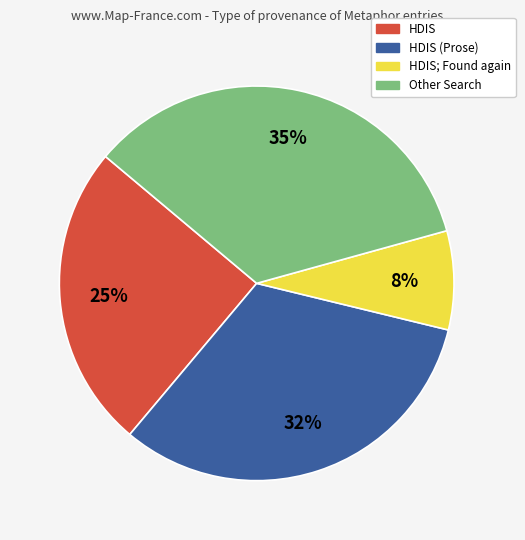

To the nearest percent, what is the average slice percentage?

25%